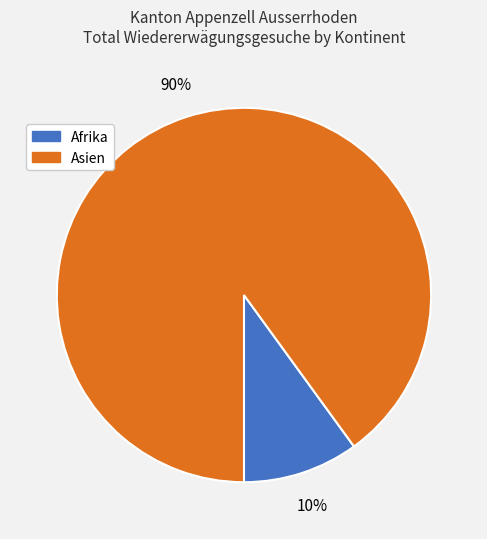

Does any single category account for the majority?

Yes